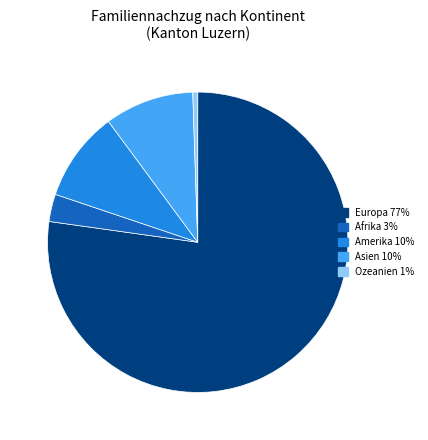

Approximately how many times larger is the value at Europa compared to Asien?

8.0